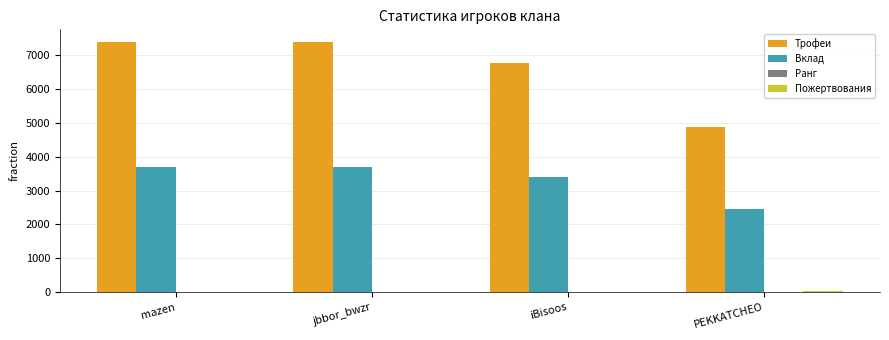

Which series changed the most between mazen and PEKKATCHEO?

Трофеи